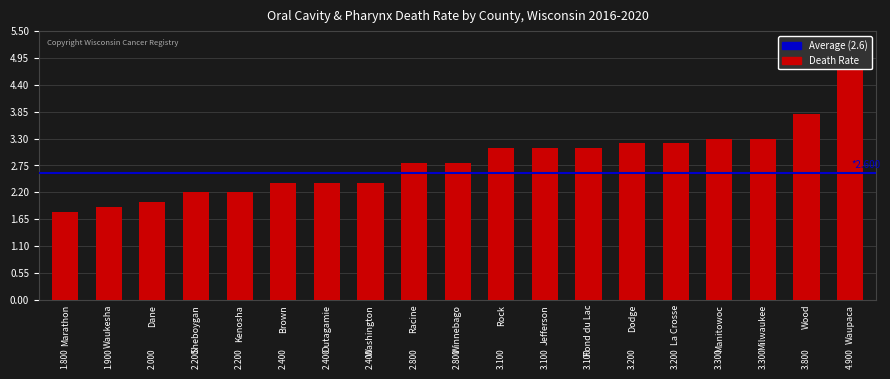

Does the chart contain stacked bars?

No